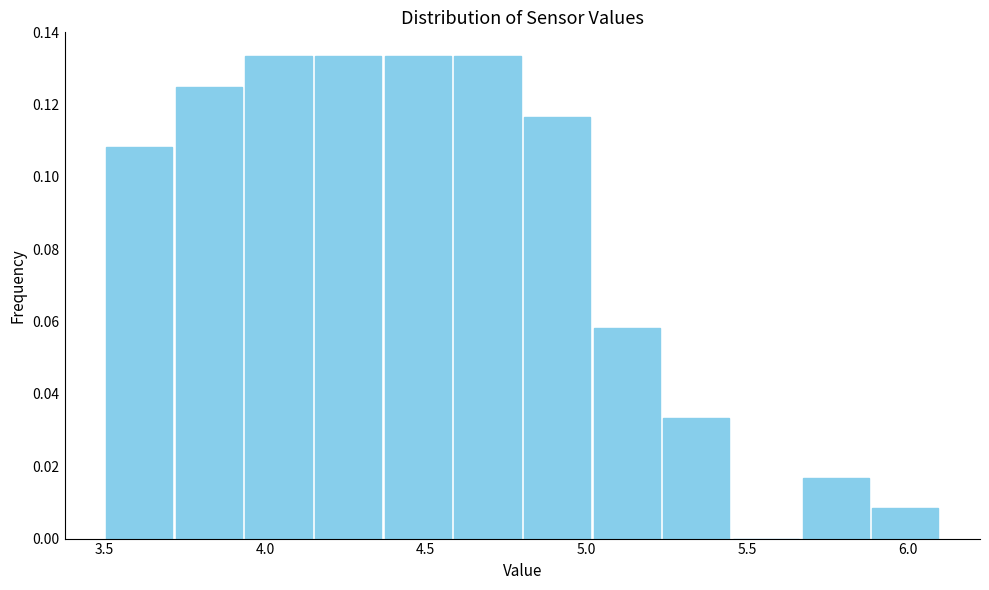

What is the height of the bar covering 4.80 to 5.00 on the x-axis? Neither the bar edges nor the heights are printed on the chart, so give them approximately, as read against the axes.

0.116